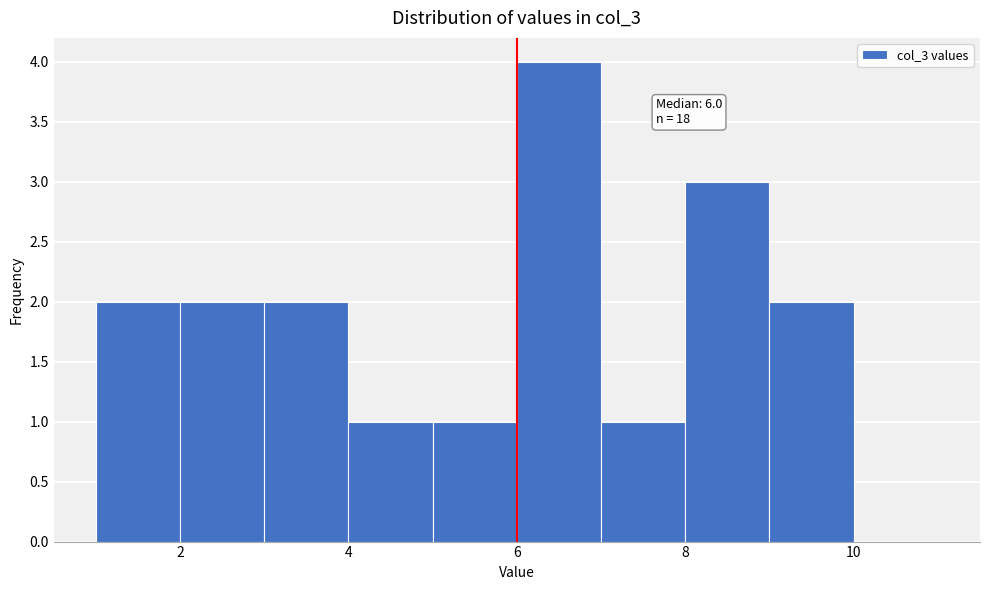

Which range on the x-axis has the tallest bar?

6 to 7